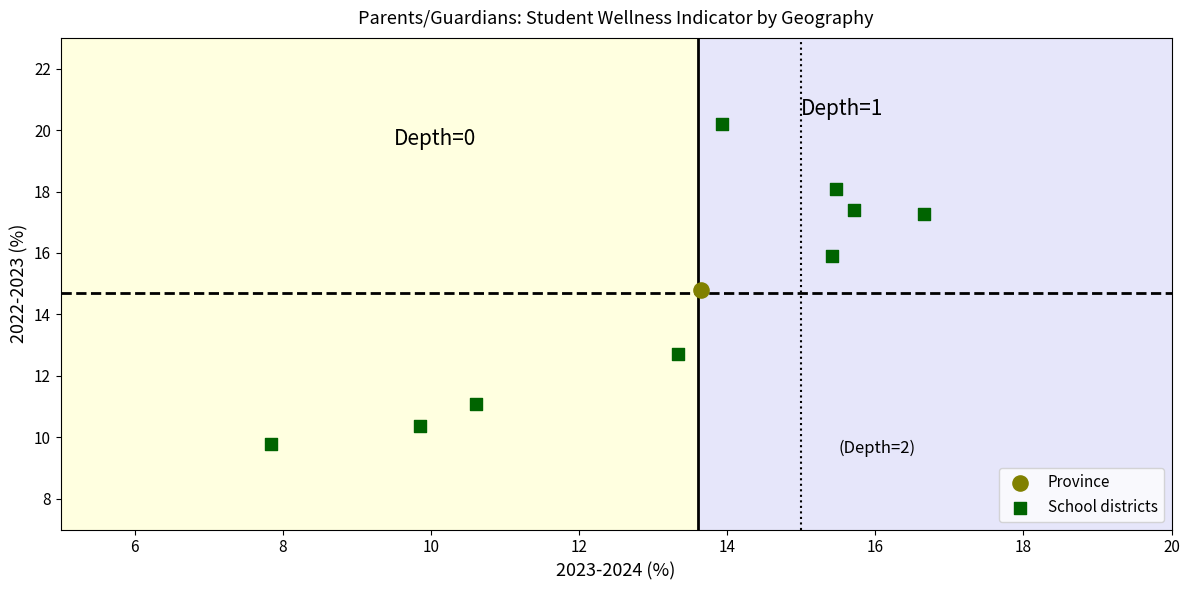

What are all the series names shown in the legend?

Province, School districts